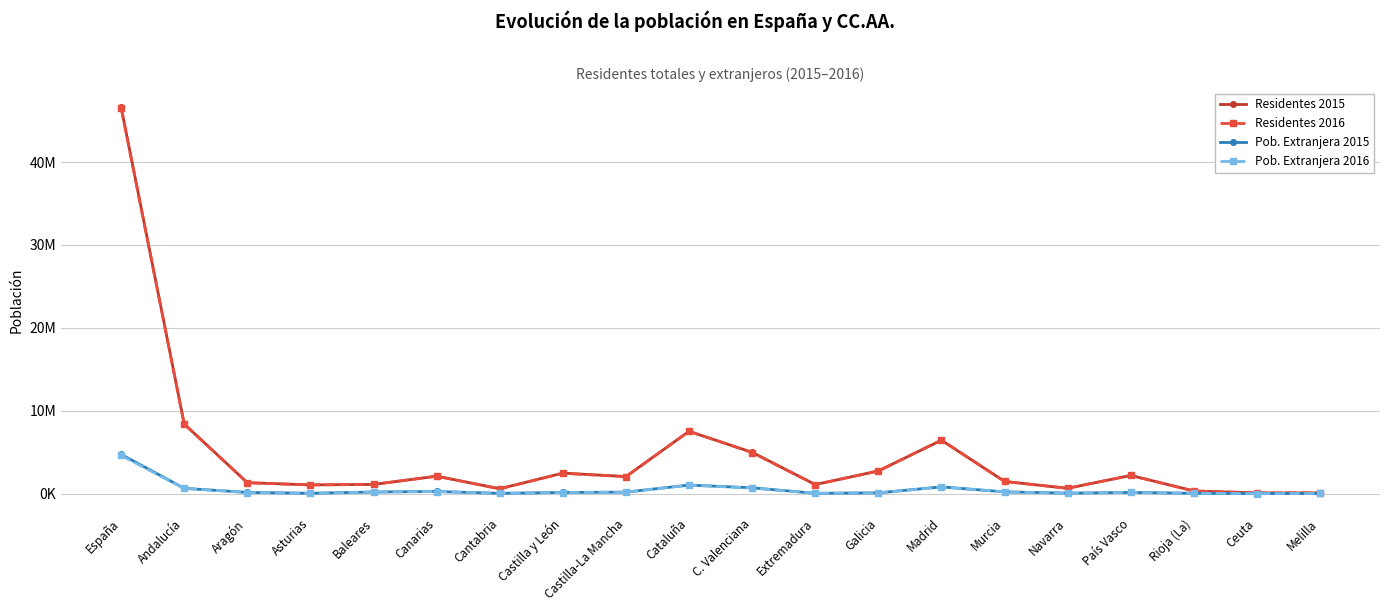

Does the chart have visible grid lines?

Yes